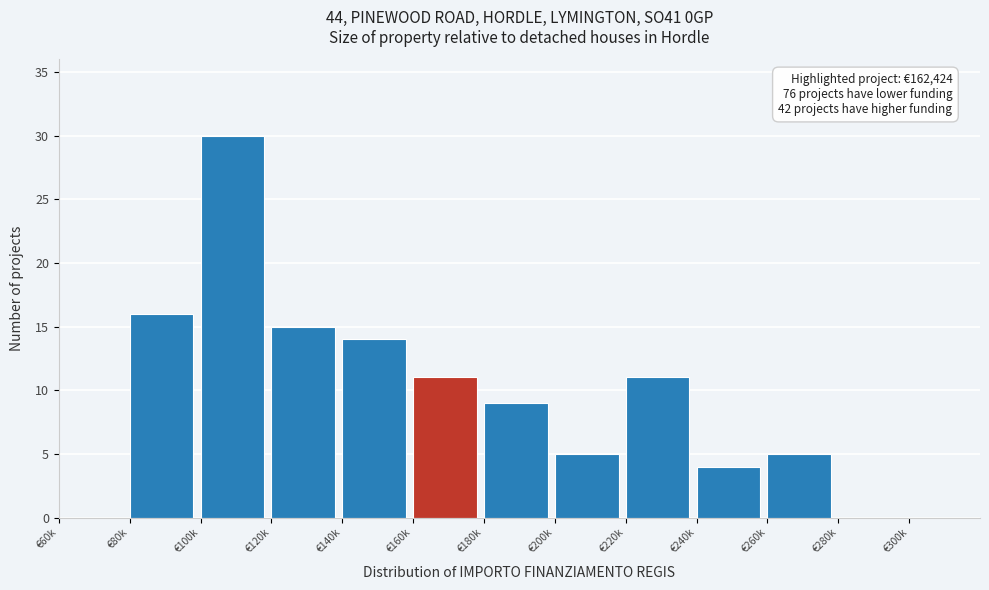

Reading left to right, extract all data points from this chart.

€60k=0	€80k=16	€100k=30	€120k=15	€140k=14	€160k=11	€180k=9	€200k=5	€220k=11	€240k=4	€260k=5	€280k=0	€300k=0